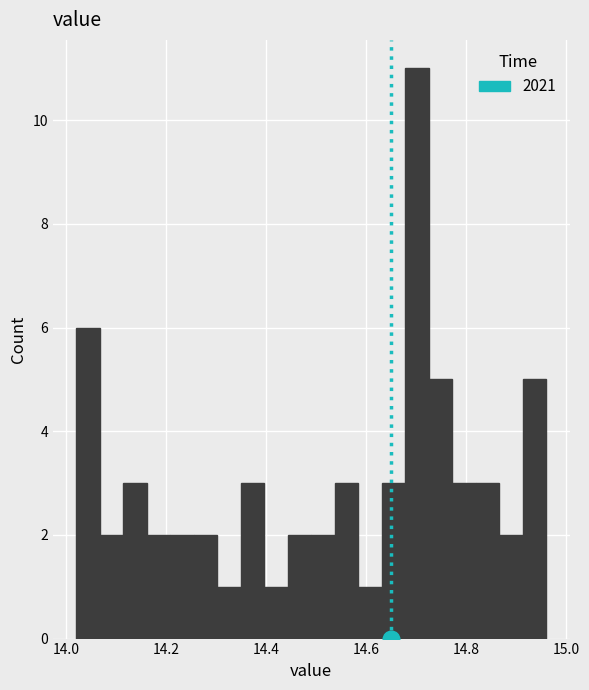

Read against the x-axis, roughly where is the centre of the tallest bar?

14.70